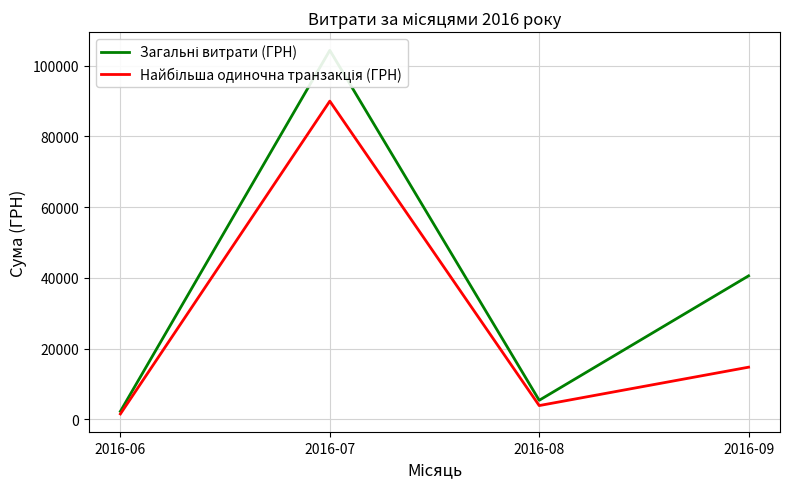

Where is the first local minimum for Загальні витрати (ГРН)?

2016-08